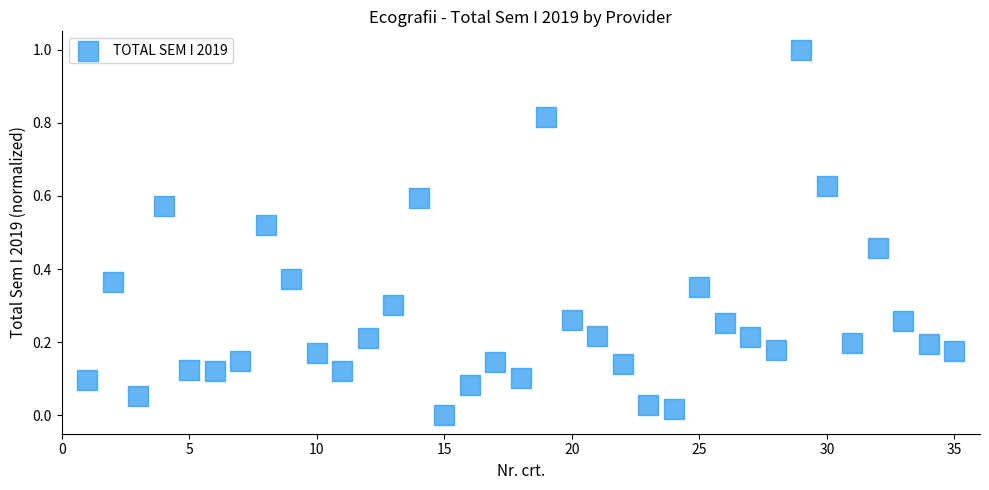

What is the range of Y values (max minus min)?

1.0